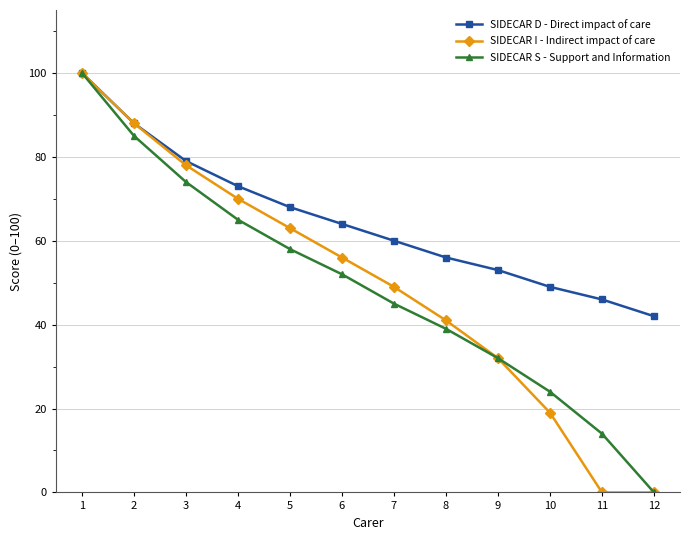

What is the average value of the SIDECAR S - Support and Information series?

49